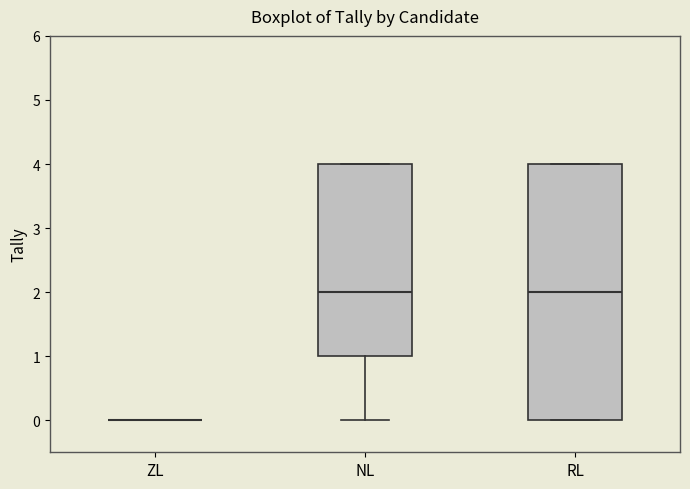

Reading left to right, transcribe this box plot: for each box, give where its median line is, the range the box spans, and where its two whiskers end, as read against the y-axis. The values are not printed on the chart, so give them approximately, as read against the axis.

ZL: box collapsed to a line at 0, whiskers 0 to 0
NL: median 2, box 1 to 4, whiskers 0 to 4
RL: median 2, box 0 to 4, whiskers 0 to 4